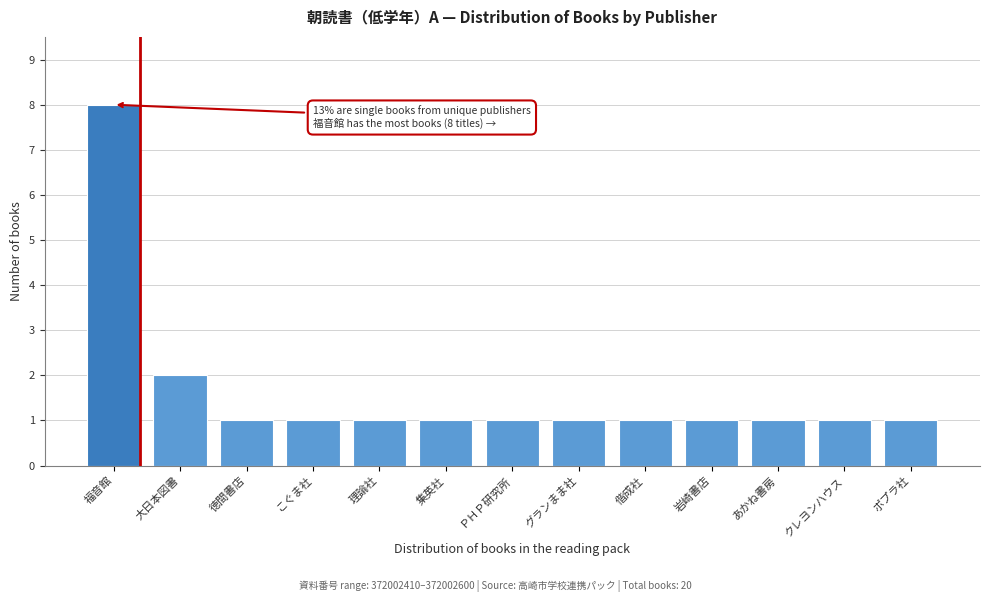

Reading left to right, list all the values displayed in this chart.

8	2	1	1	1	1	1	1	1	1	1	1	1